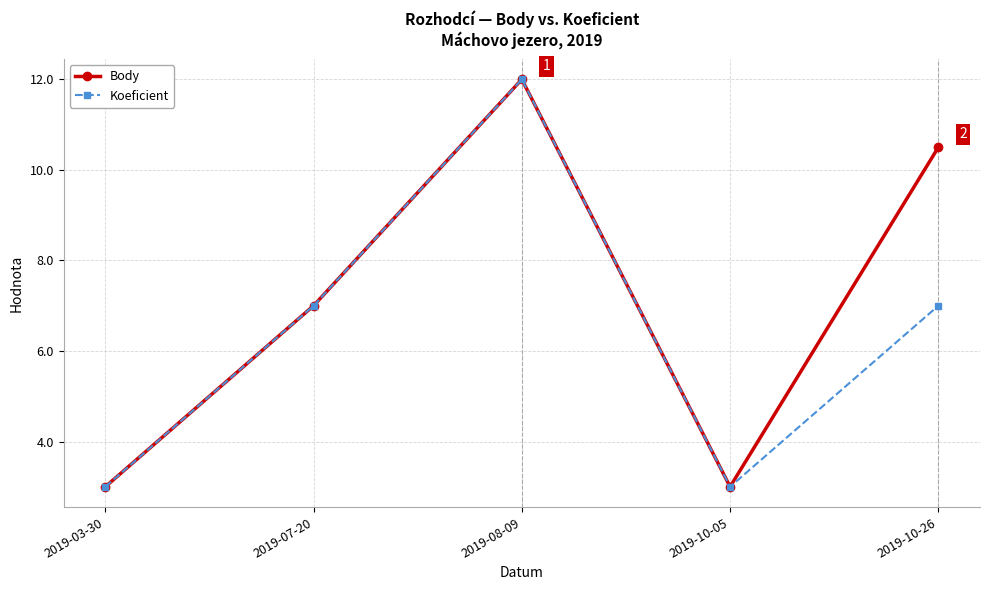

Which series has the largest total across all categories?

Body